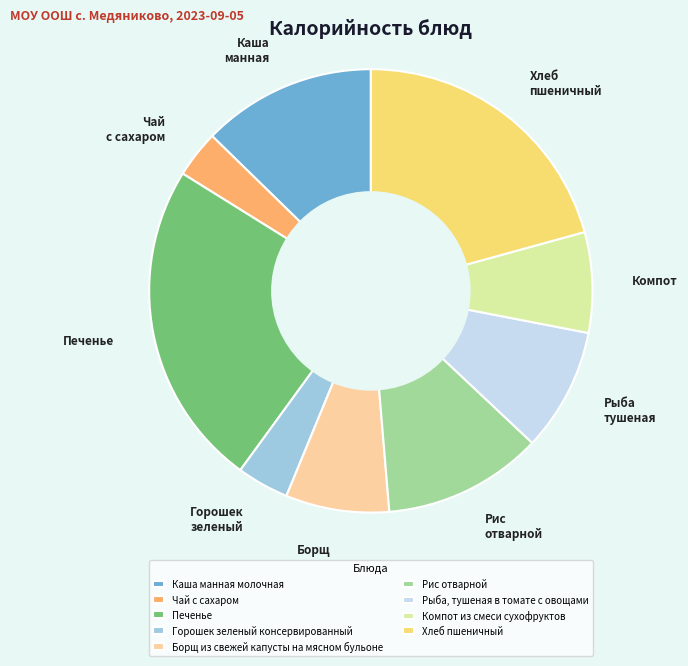

Is it true that Компот из смеси сухофруктов is 7% of the pie?

True